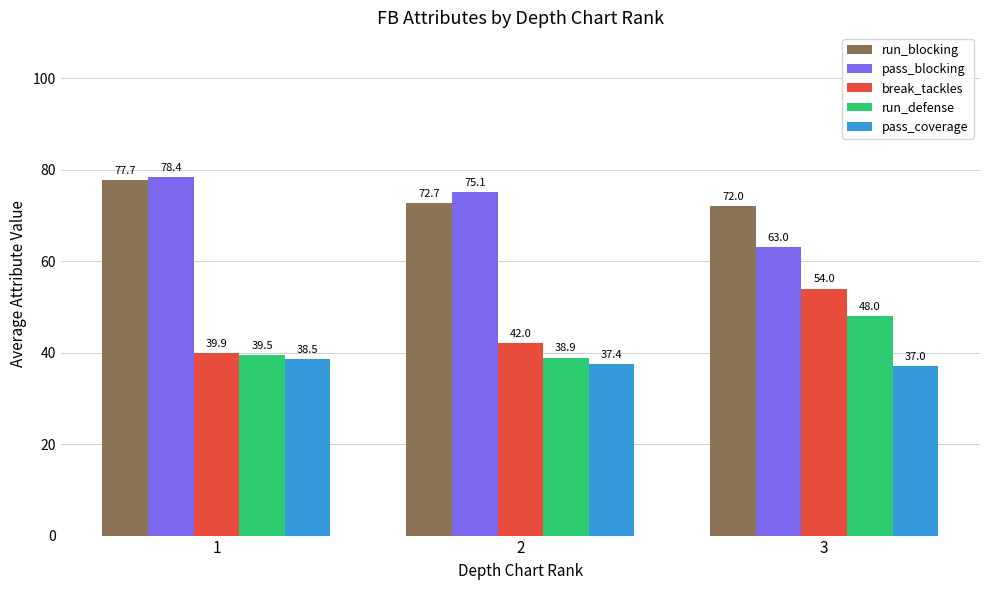

Which category has the lowest value in the pass_blocking series?

3